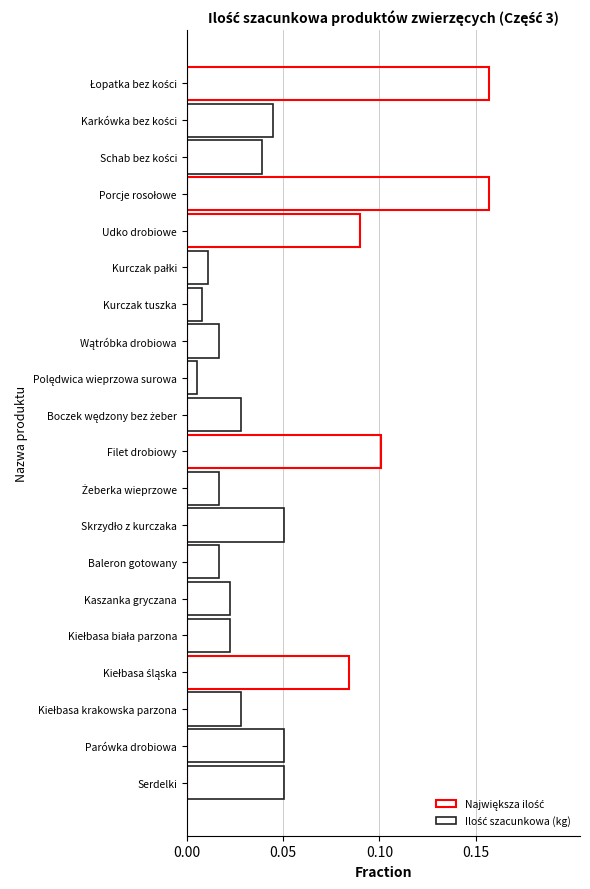

What is the sum of all Największa ilość values?

0.6